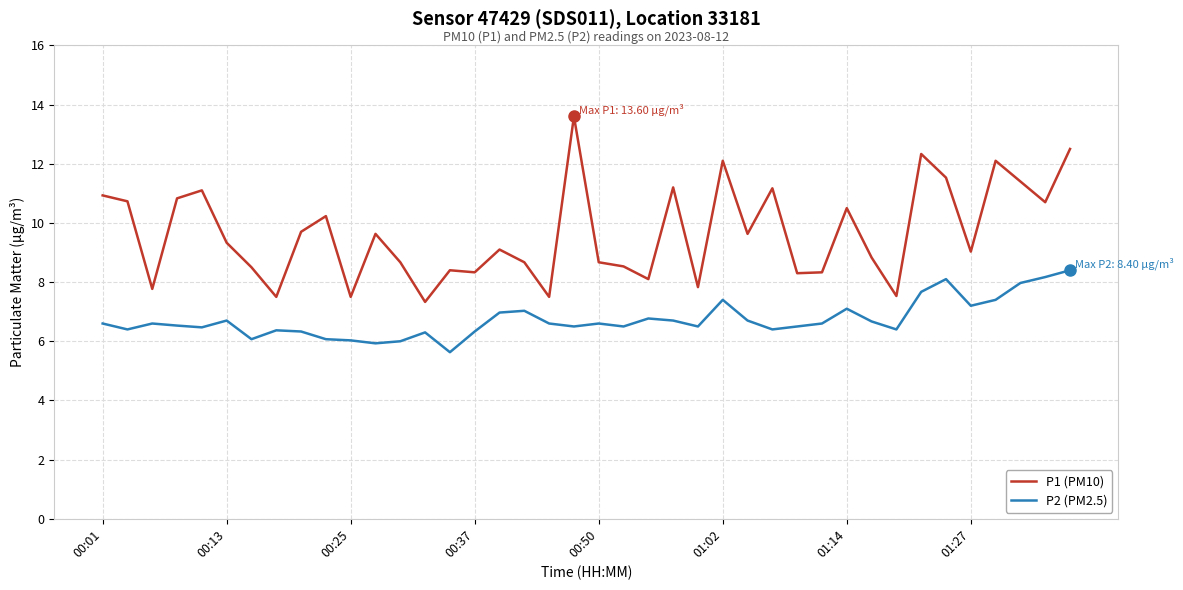

Rank the series by their average value, from lowest to highest.

P2 (PM2.5), P1 (PM10)